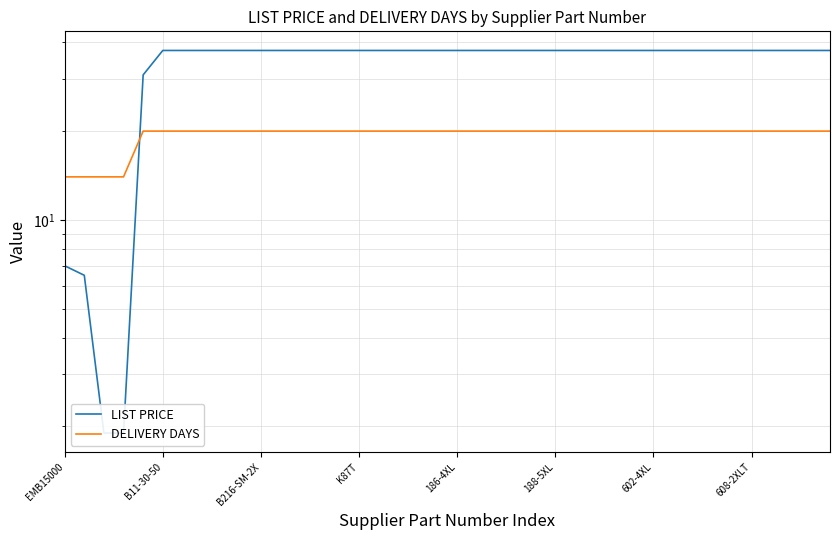

What is the minimum value for DELIVERY DAYS?

14.0